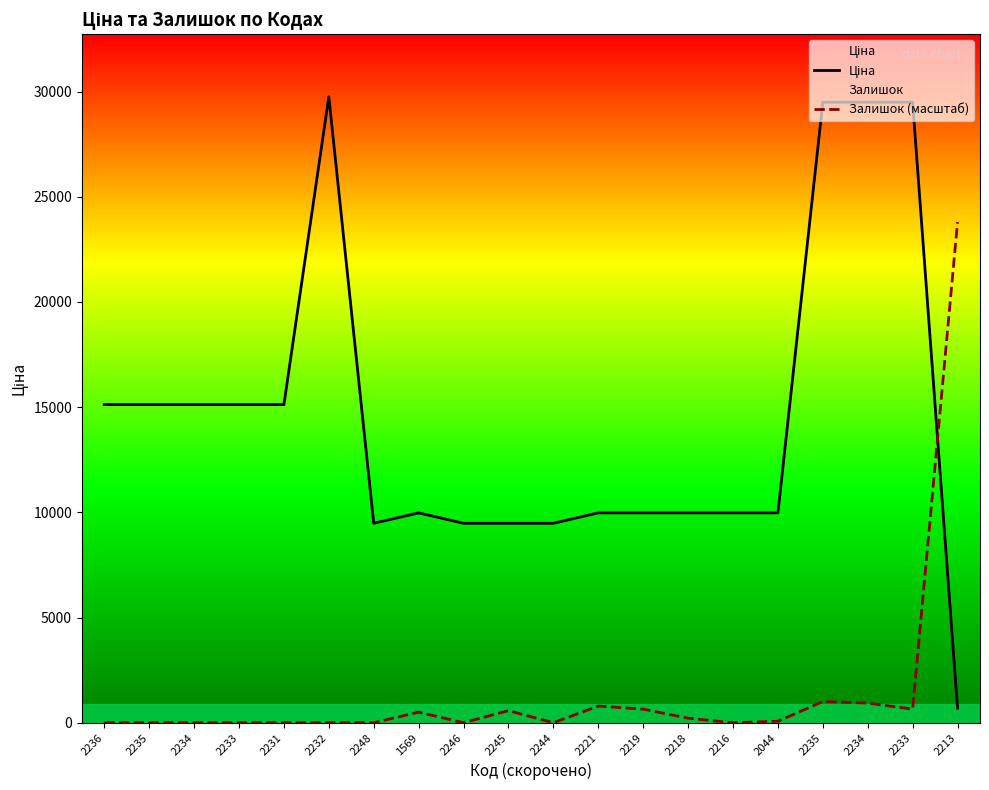

Is the value of Залишок (масштаб) at 2235 greater than the value of Ціна at 2246?

No